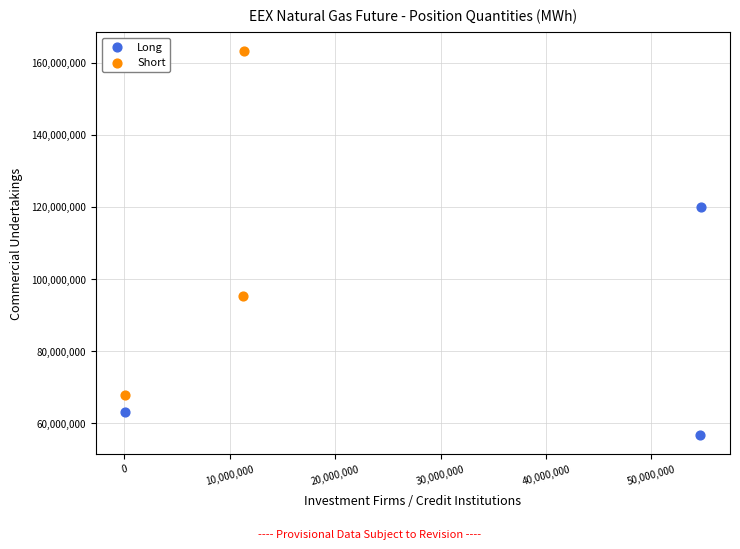

Which series reaches the minimum Y coordinate?

Long